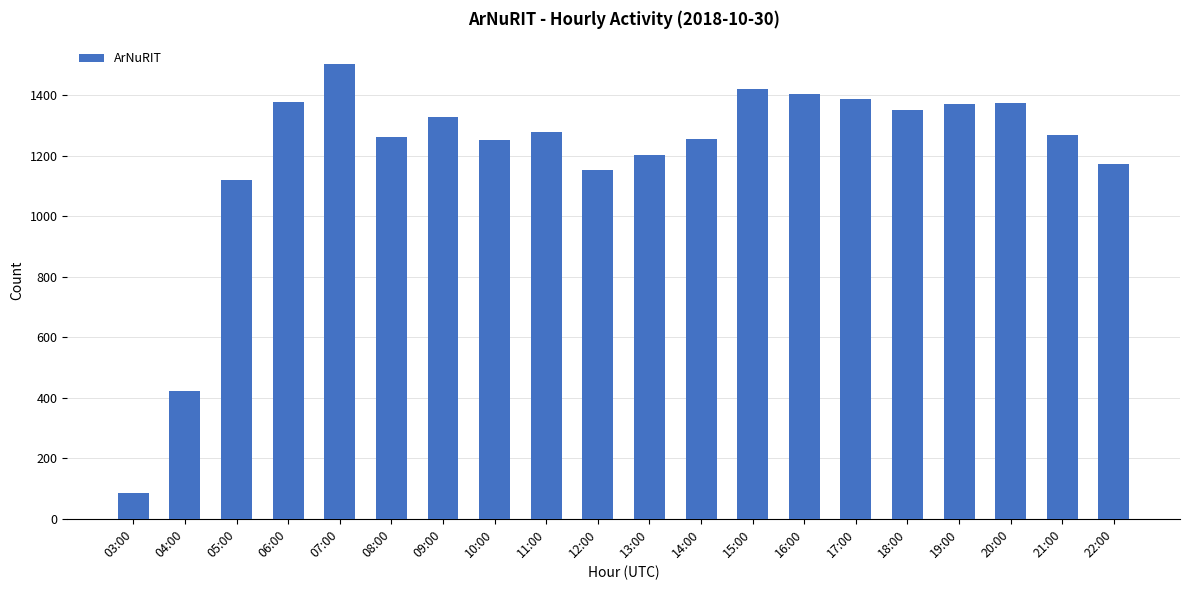

At which category does the chart reach its peak across all series?

07:00